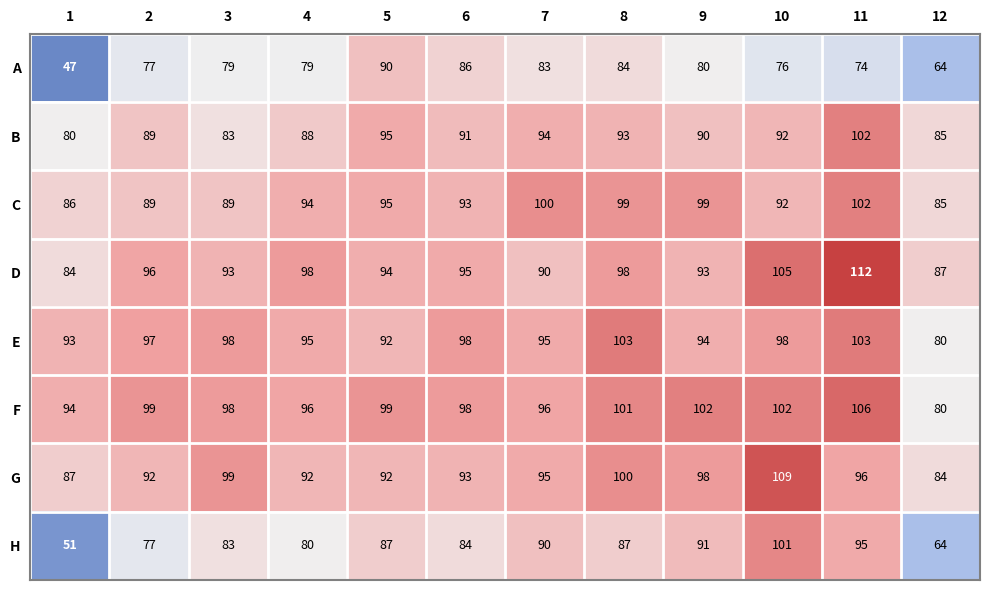

What is the difference between the C values at 7 and 5?

5